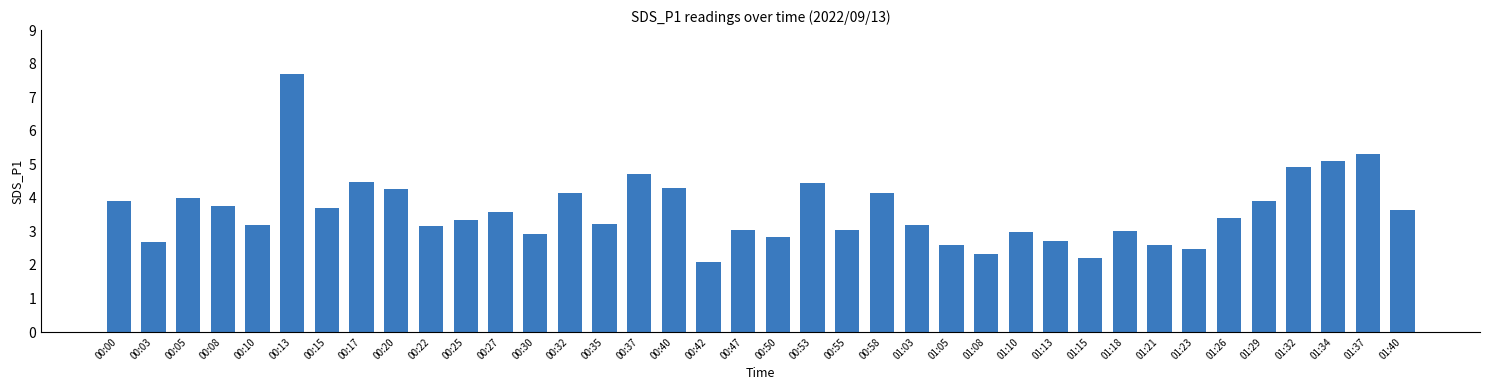

True or false: the data shows 1.3 at 00:47.

False